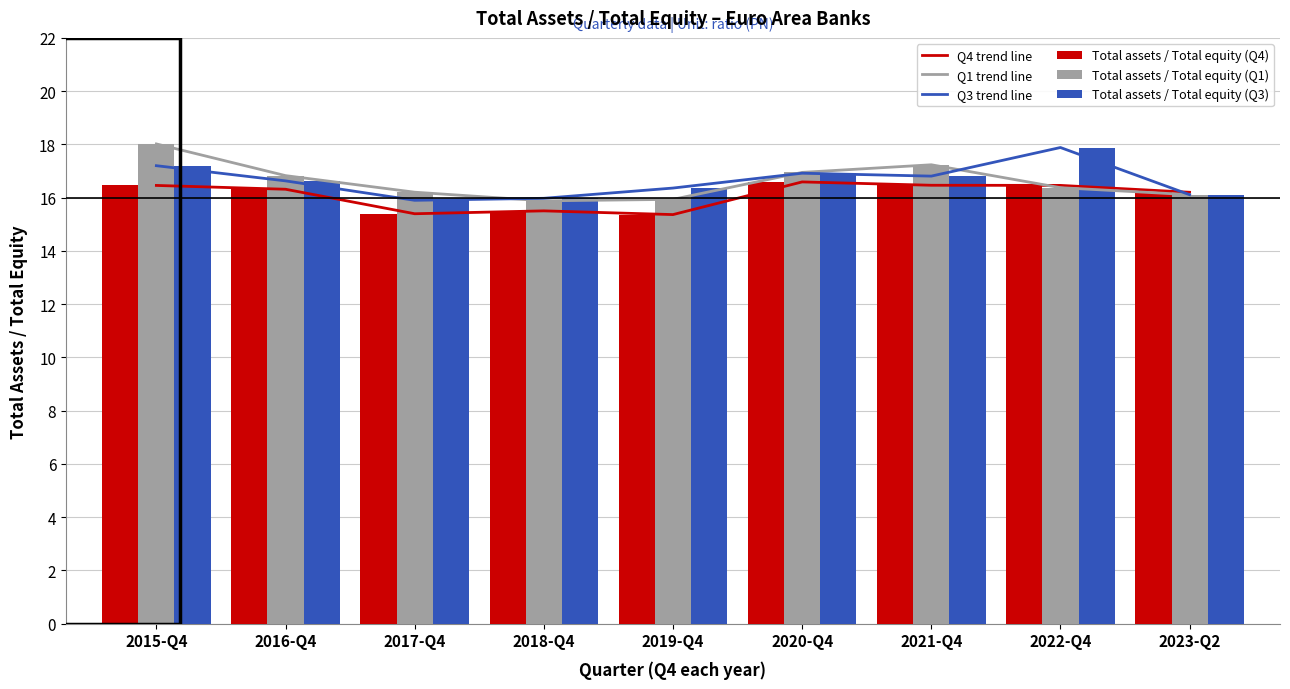

Rank the series by their maximum value, from highest to lowest.

Q1 trend line, Total assets / Total equity (Q1), Q3 trend line, Total assets / Total equity (Q3), Q4 trend line, Total assets / Total equity (Q4)